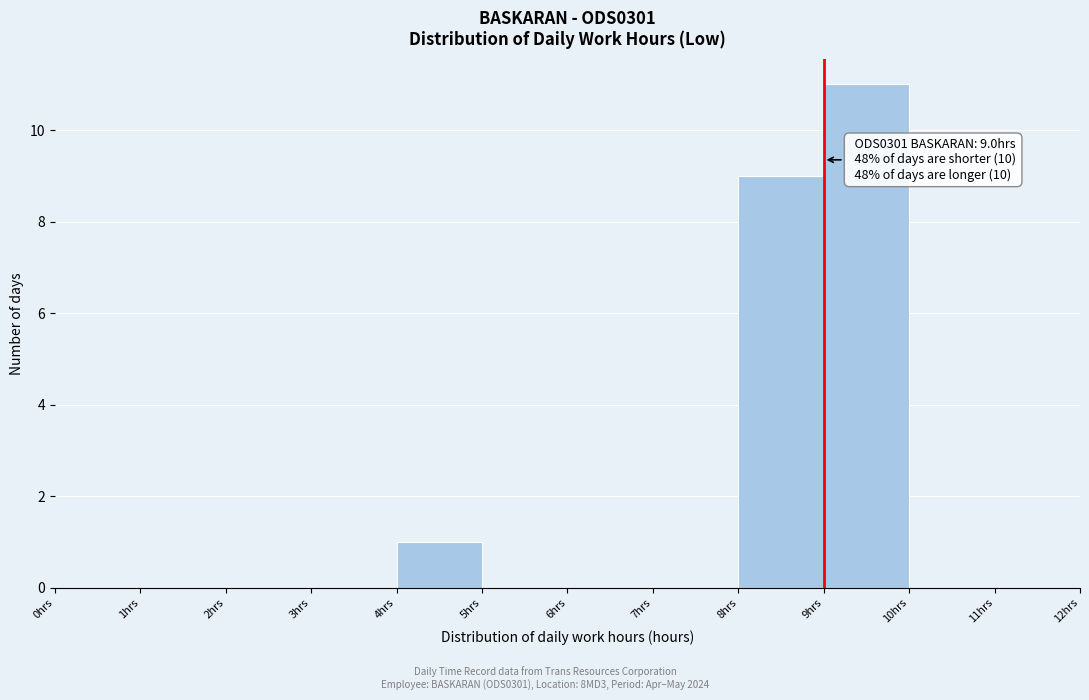

Which range on the x-axis has the tallest bar?

9 to 10